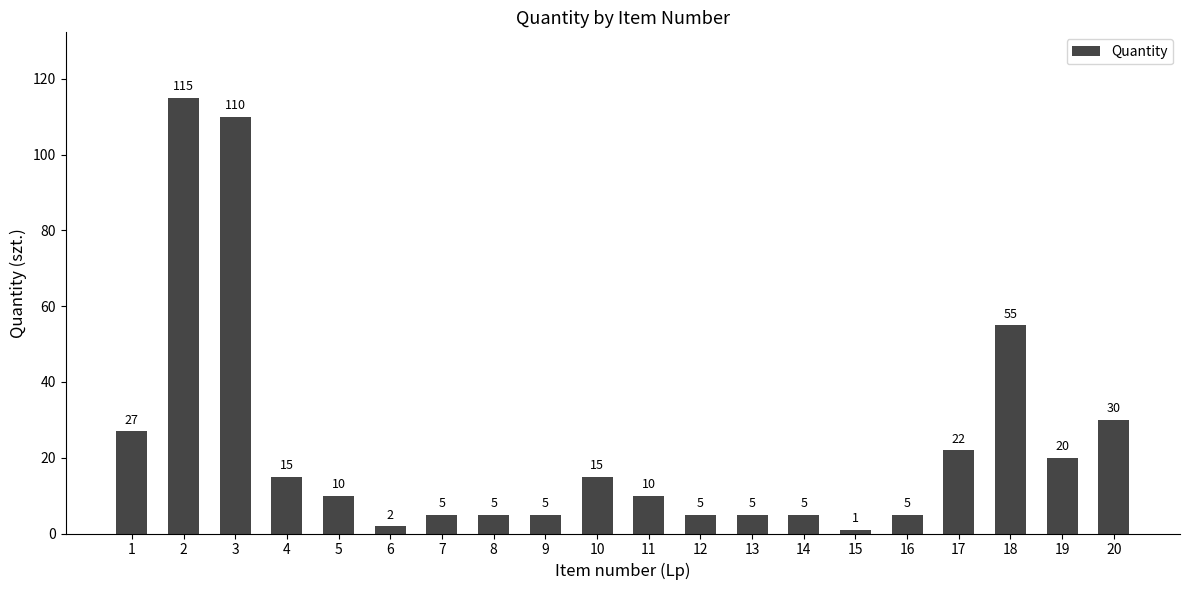

What is the average value?

23